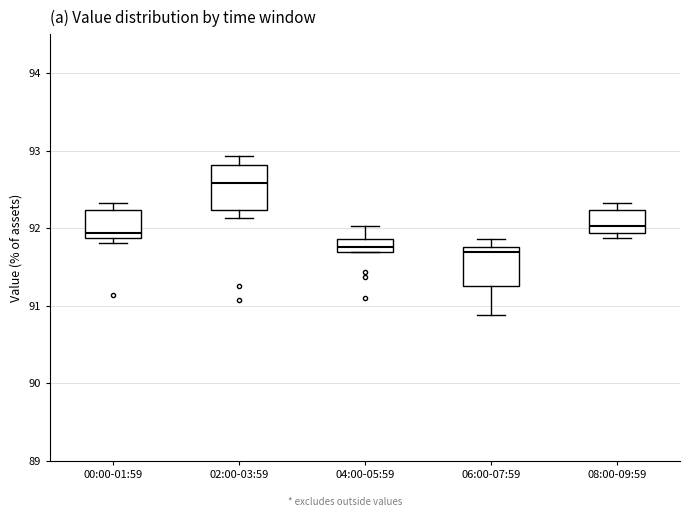

Reading left to right, read every box against the y-axis: the position of its median line, the range the box covers, and the ends of its whiskers. The values are not printed on the chart, so give them approximately, as read against the axis.

00:00-01:59: median 91.9 (just above the box's lower edge), box 91.9 to 92.2, whiskers 91.8 to 92.3
02:00-03:59: median 92.6, box 92.2 to 92.8, whiskers 92.1 to 92.9
04:00-05:59: median 91.8, box 91.7 to 91.9, whiskers 91.7 to 92.0
06:00-07:59: median 91.7, box 91.3 to 91.8, whiskers 90.9 to 91.9
08:00-09:59: median 92.0, box 91.9 to 92.2, whiskers 91.9 (just below the box's lower edge) to 92.3